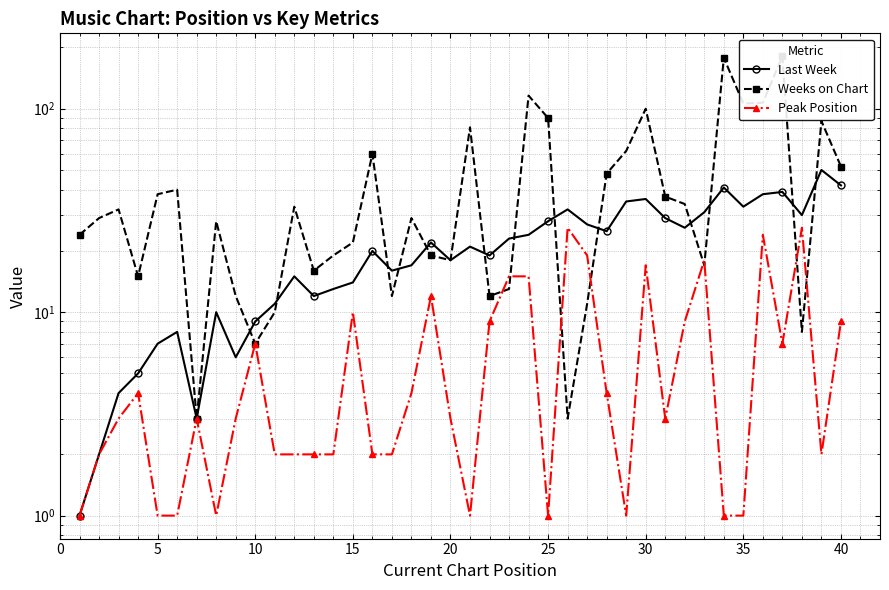

True or false: Weeks on Chart and Peak Position cross at least once.

True